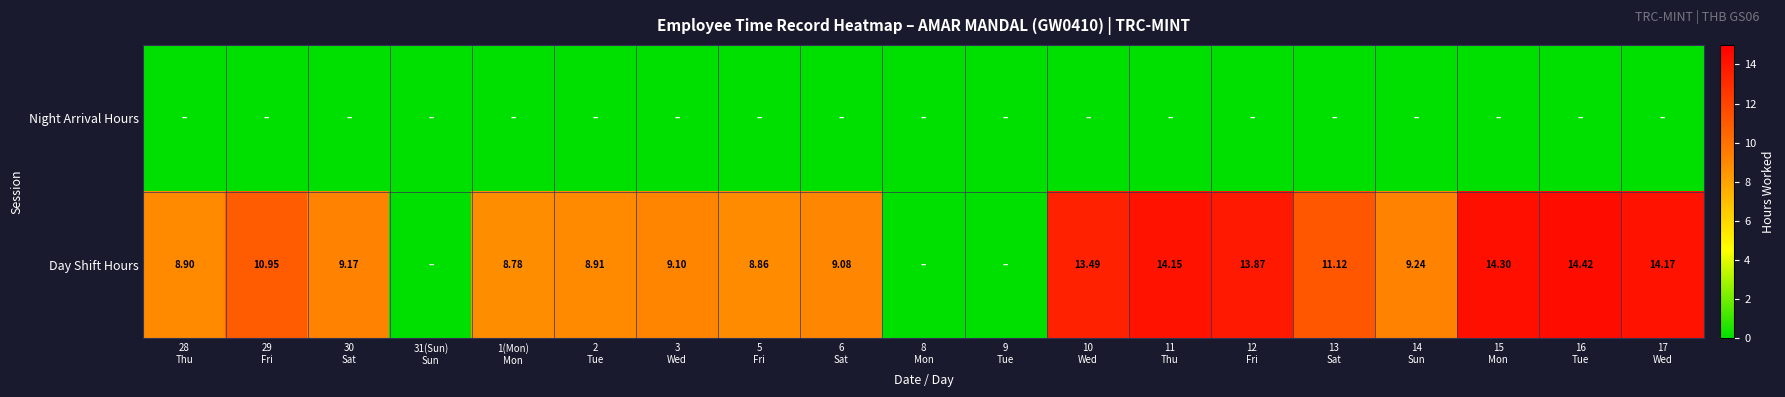

The Day Shift Hours series shows -9.0 at 8 Mon. True or false?

False